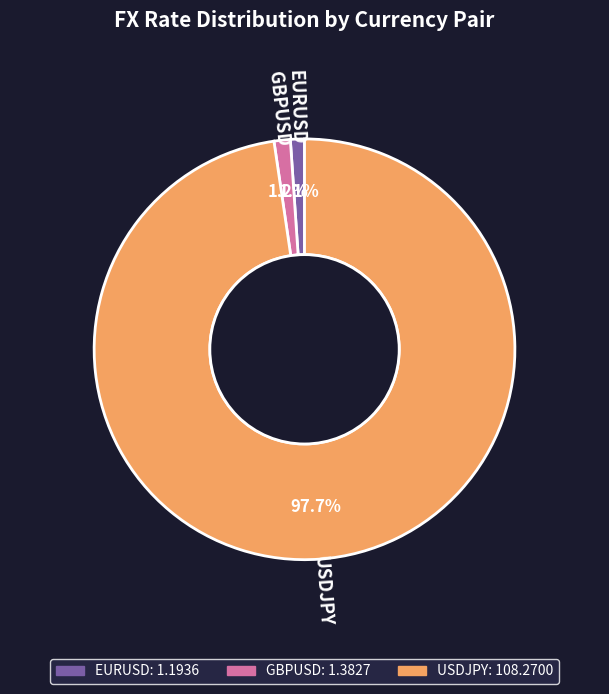

Which category has the biggest portion of the pie?

USDJPY